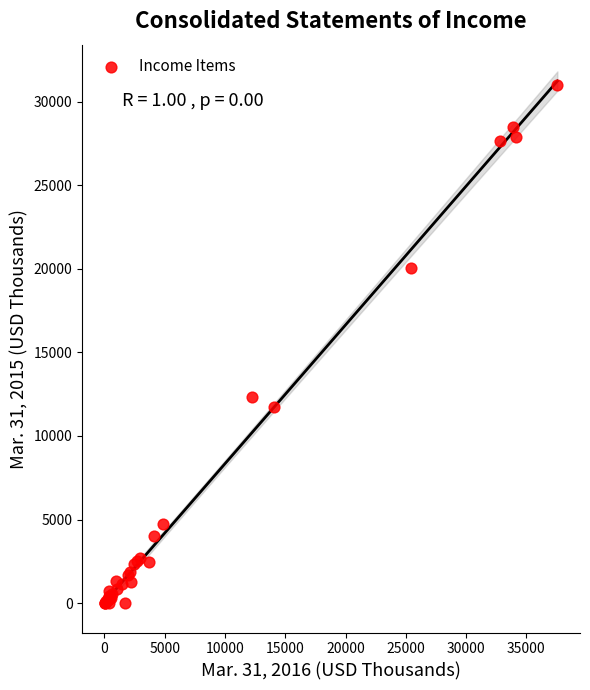

What Y value in the scatter plot is closest to 15492?

12344